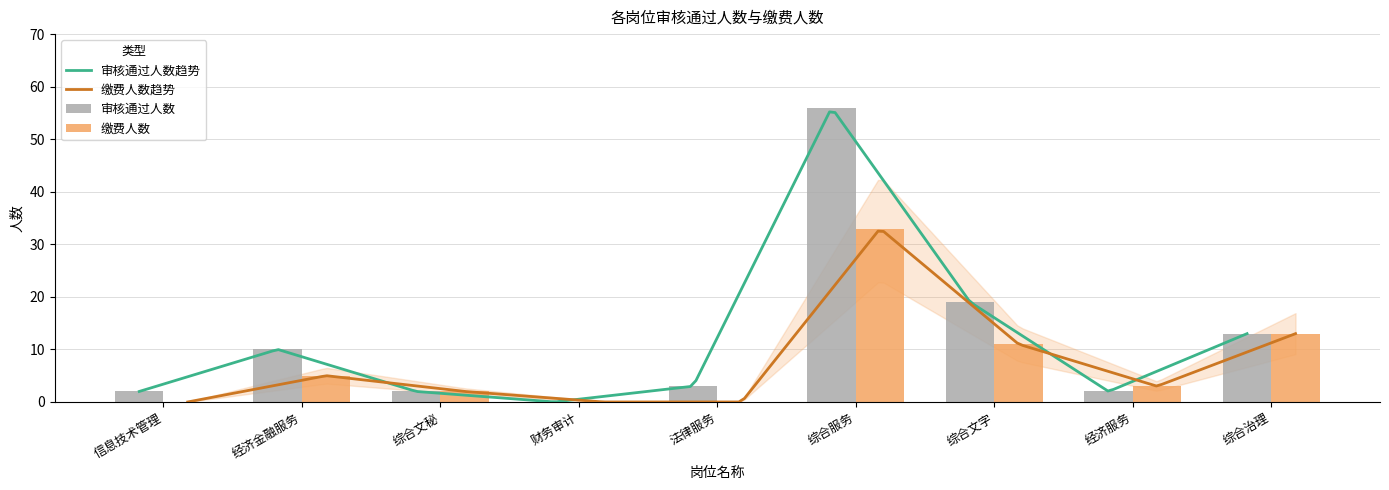

At which label does 审核通过人数 reach its peak?

综合服务